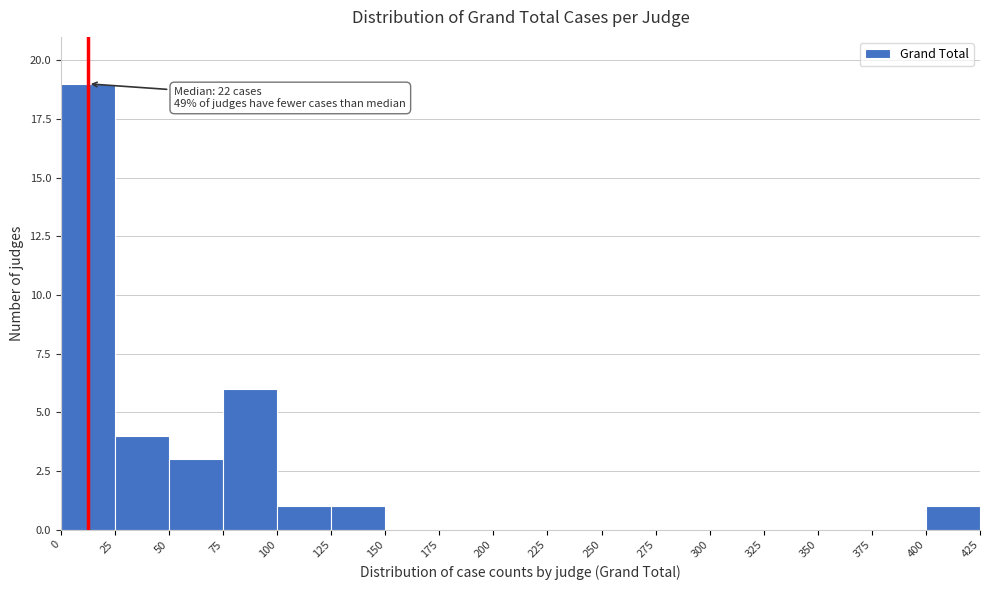

Which range on the x-axis has the tallest bar?

0 to 25